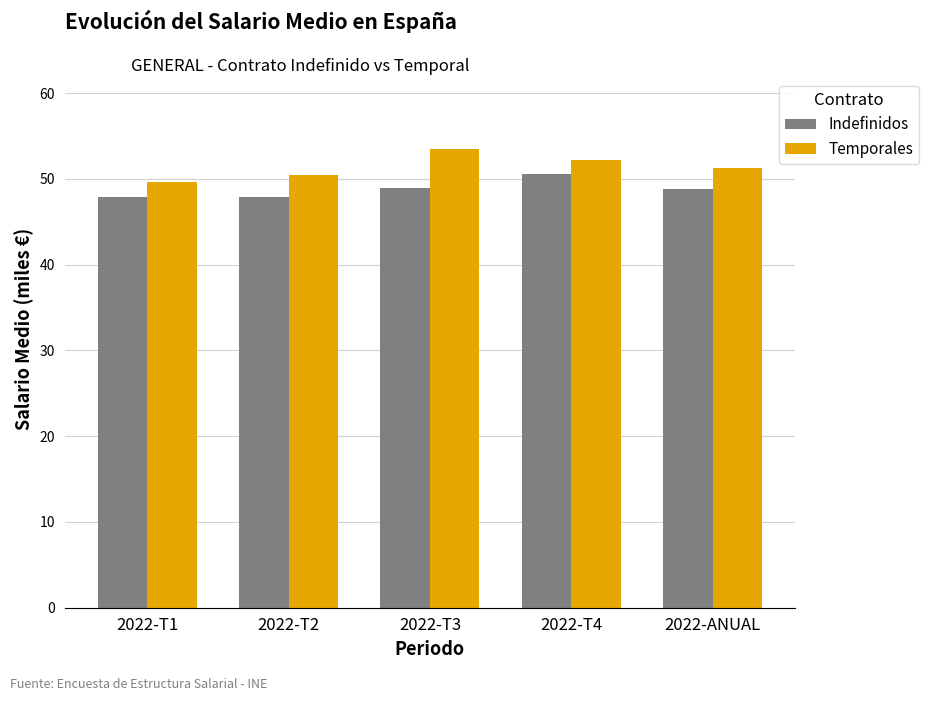

What is the difference between the Indefinidos values at 2022-T4 and 2022-T2?

2.7